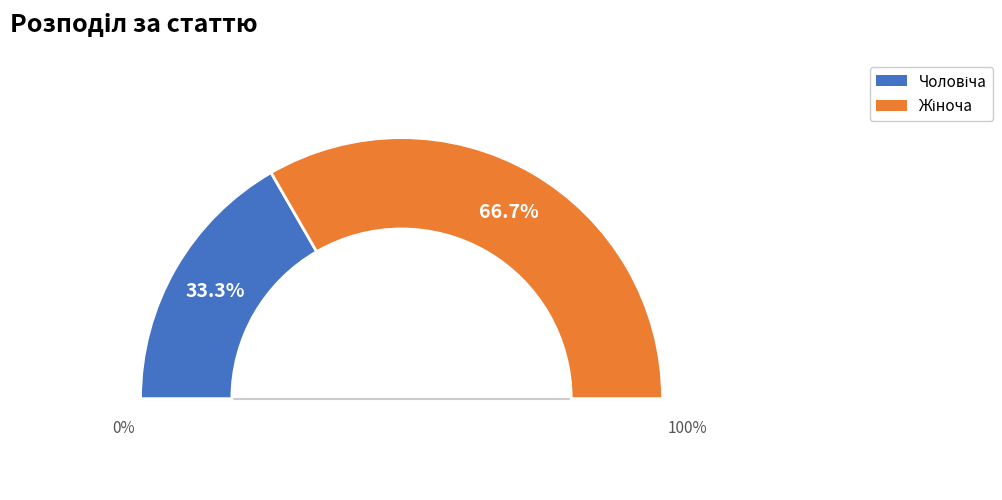

What percentage do Жіноча and Чоловіча together represent?

100.0%